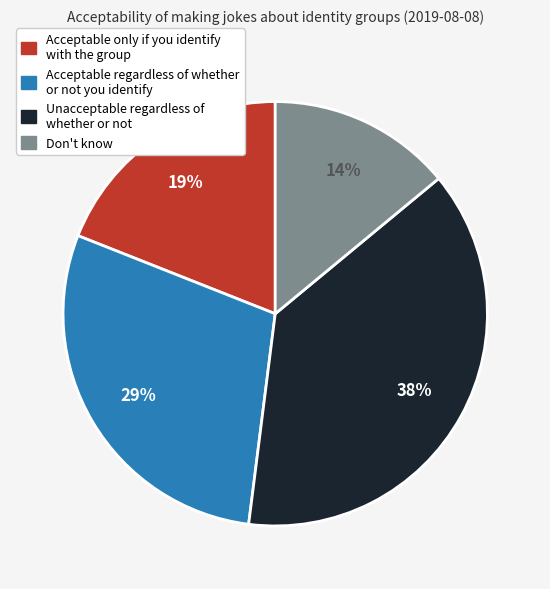

Which category has the smallest portion of the pie?

Don't know